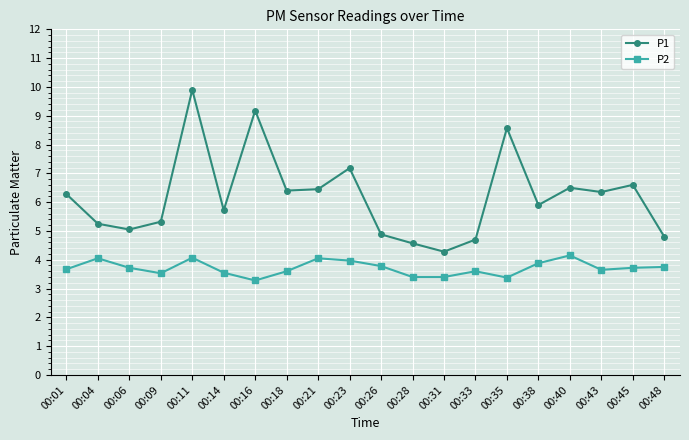

At which label does P1 first exceed 6?

00:01